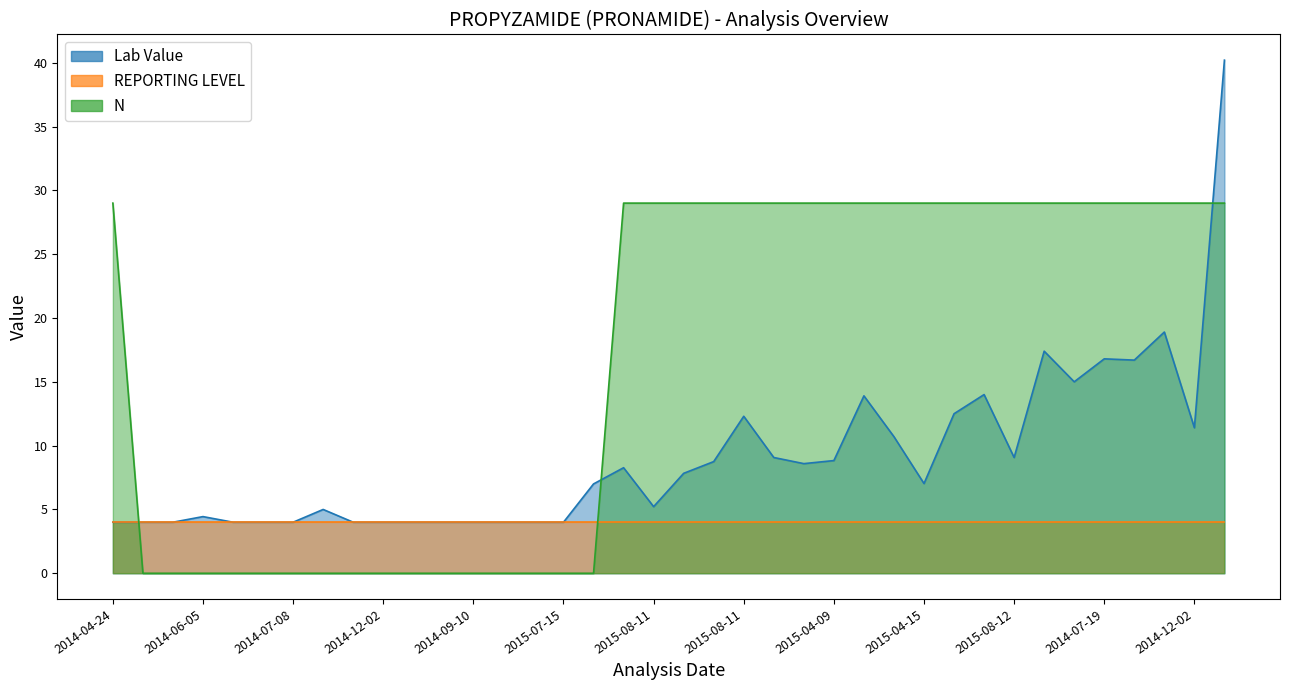

Which category has the lowest value in the N series?

2014-05-03